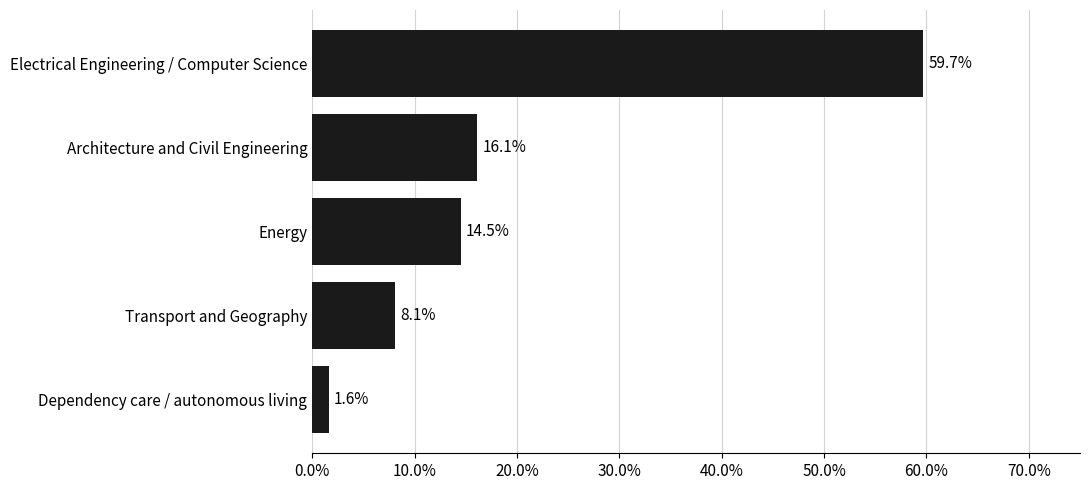

What value does the data have at Electrical Engineering / Computer Science?

59.7